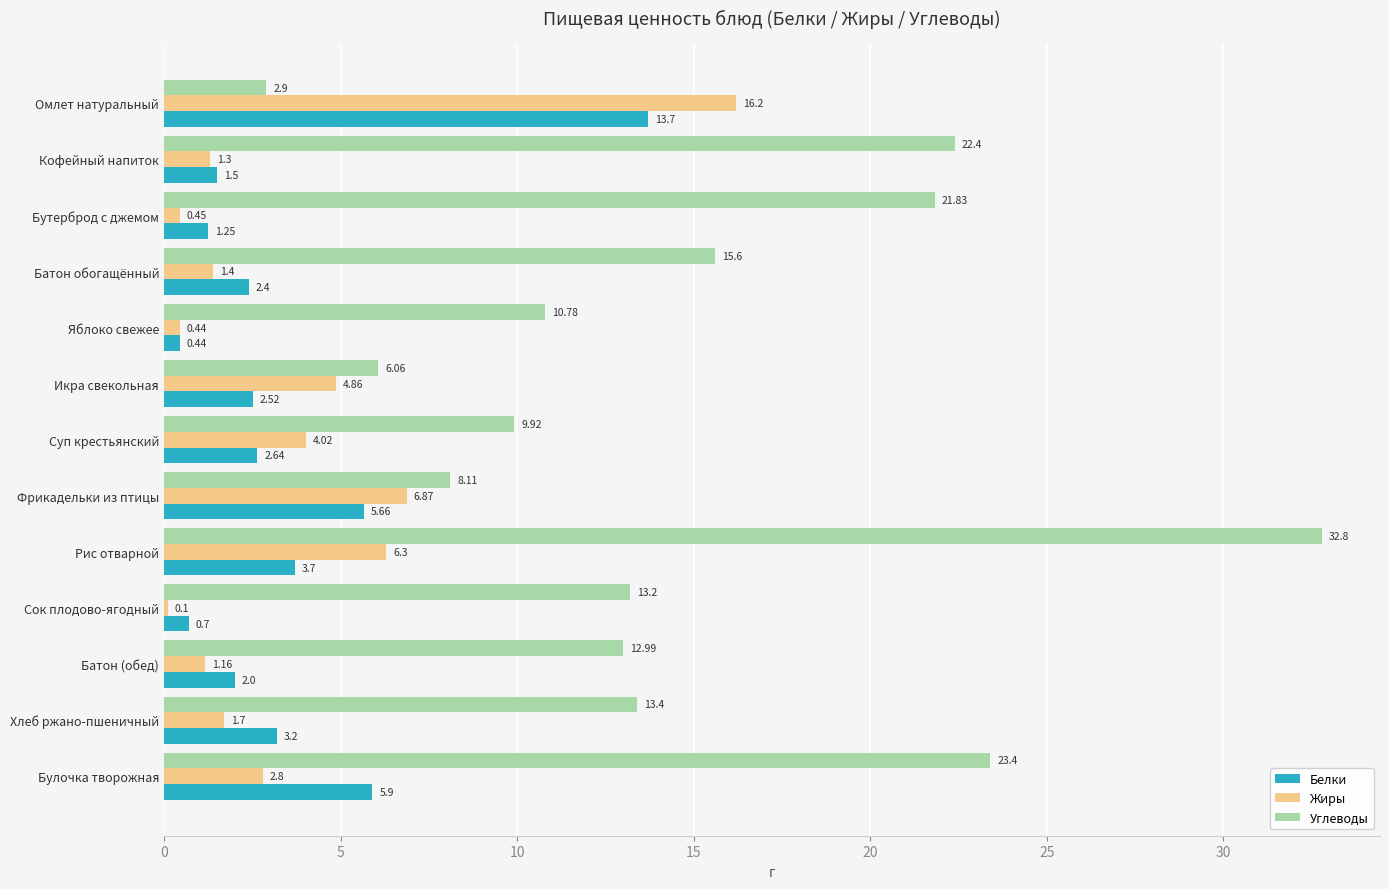

Which series has the largest total across all categories?

Углеводы